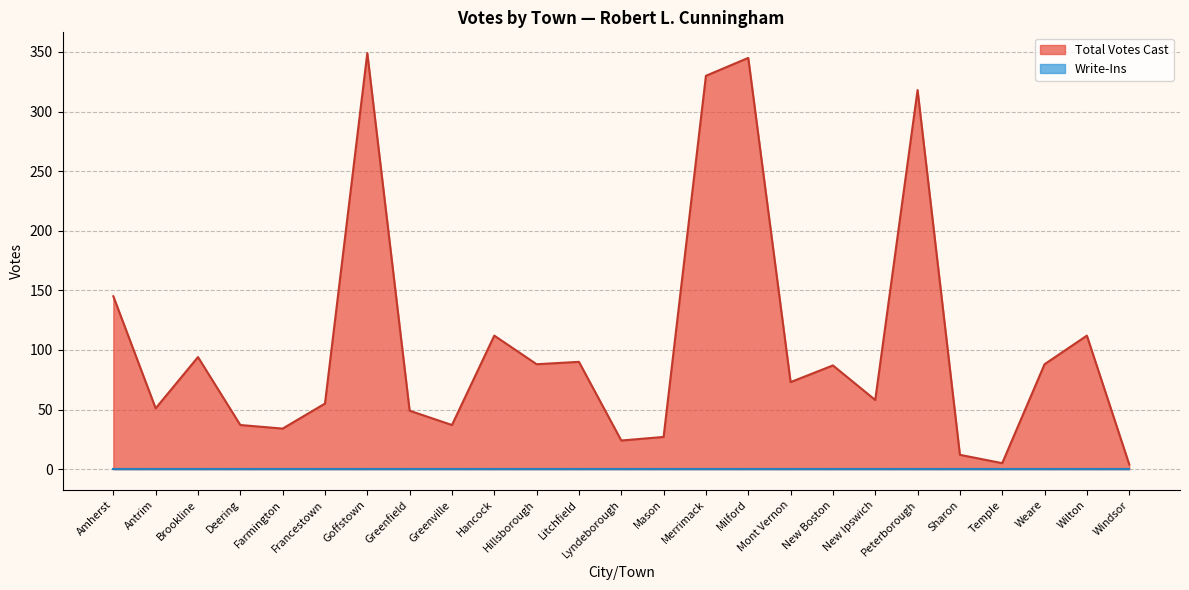

What is the maximum value shown in the chart?

349